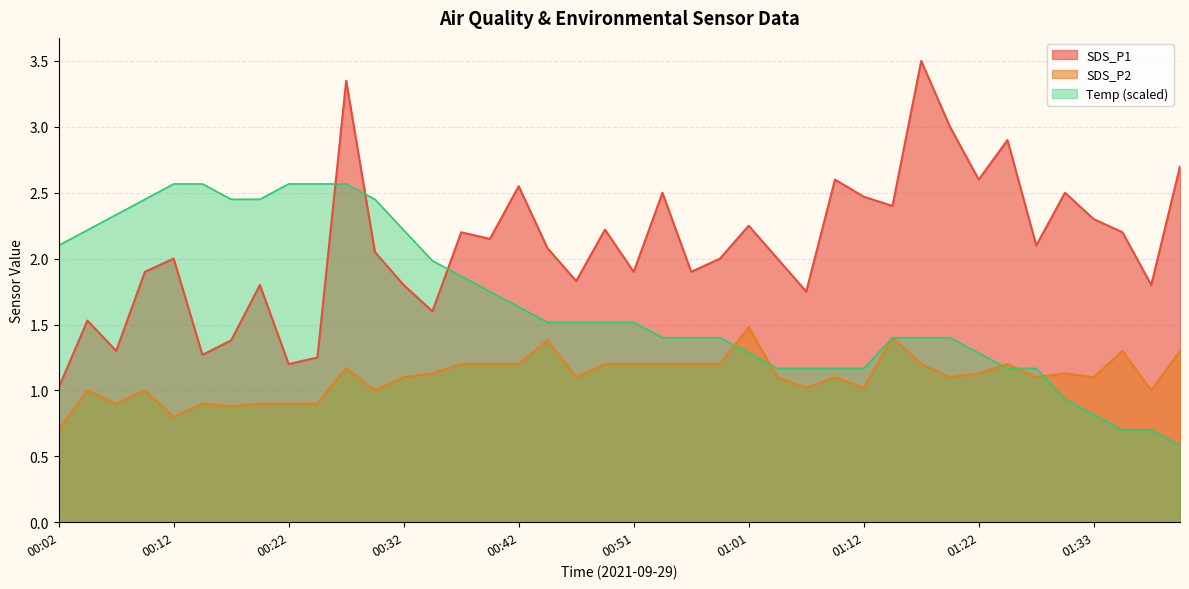

How many intersections are there between SDS_P1 and Temp?

3